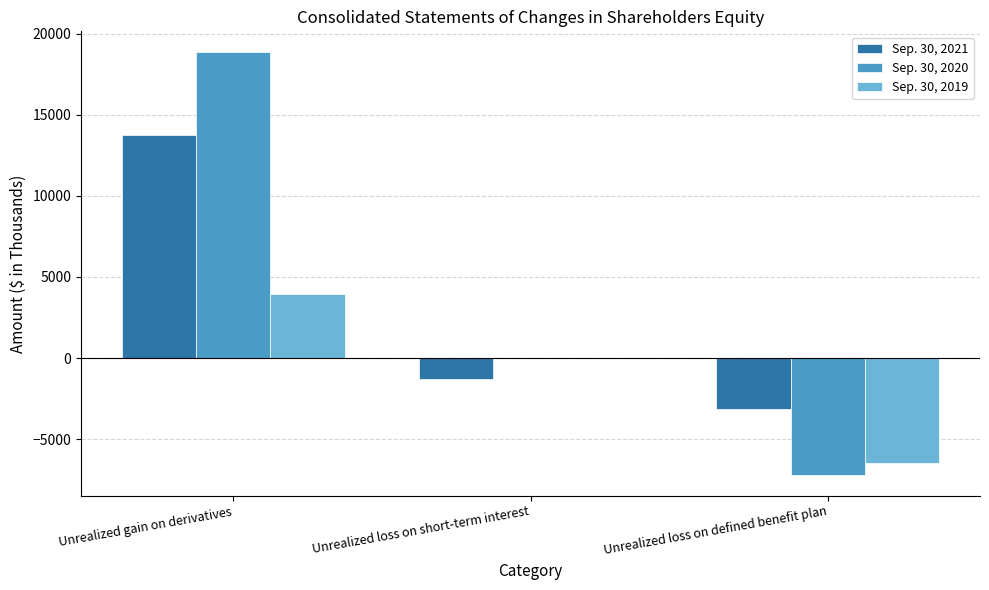

At which label does Sep. 30, 2020 reach its peak?

Unrealized gain on derivatives